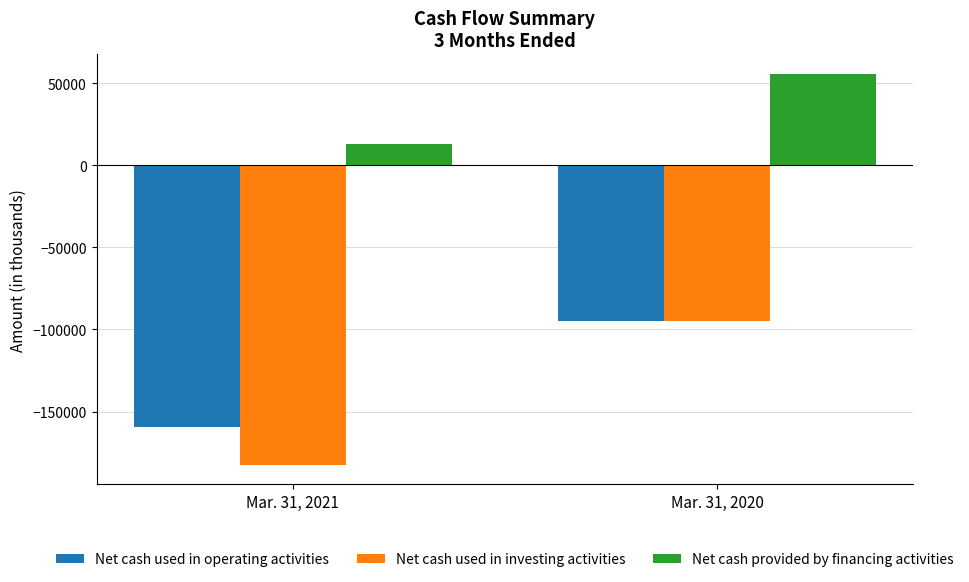

Does the chart contain any negative values?

Yes